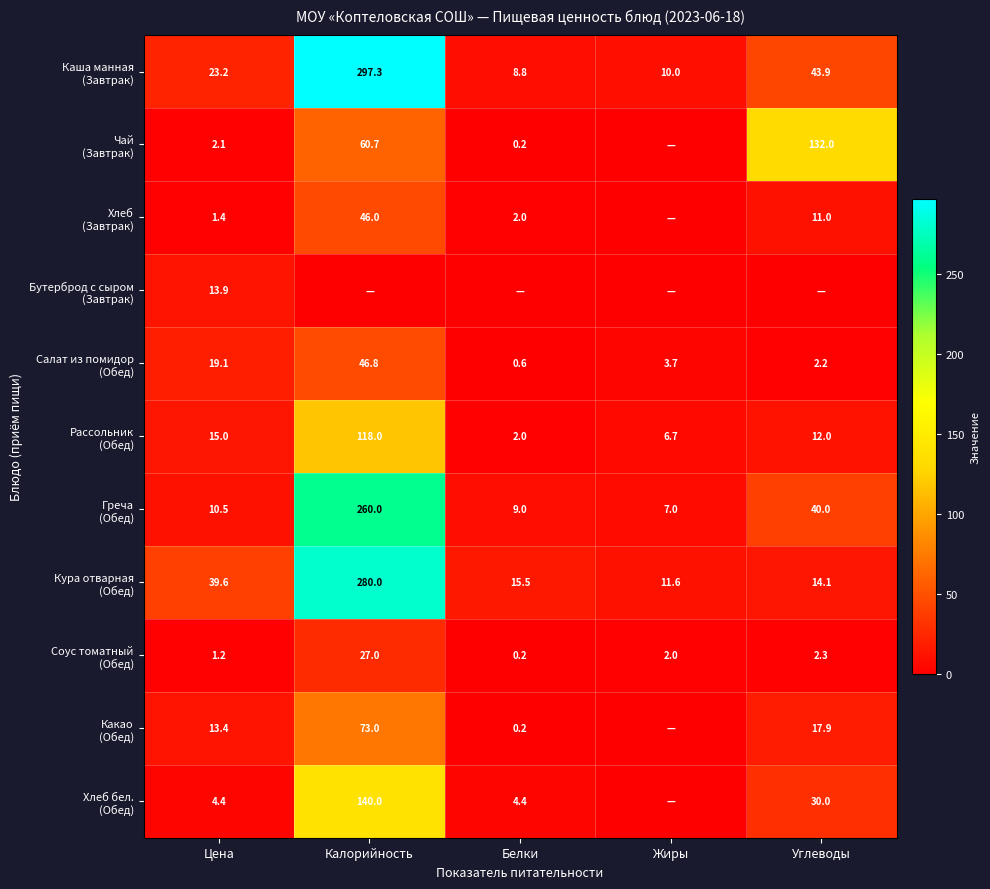

At which label does Чай (Завтрак) reach its peak?

Углеводы